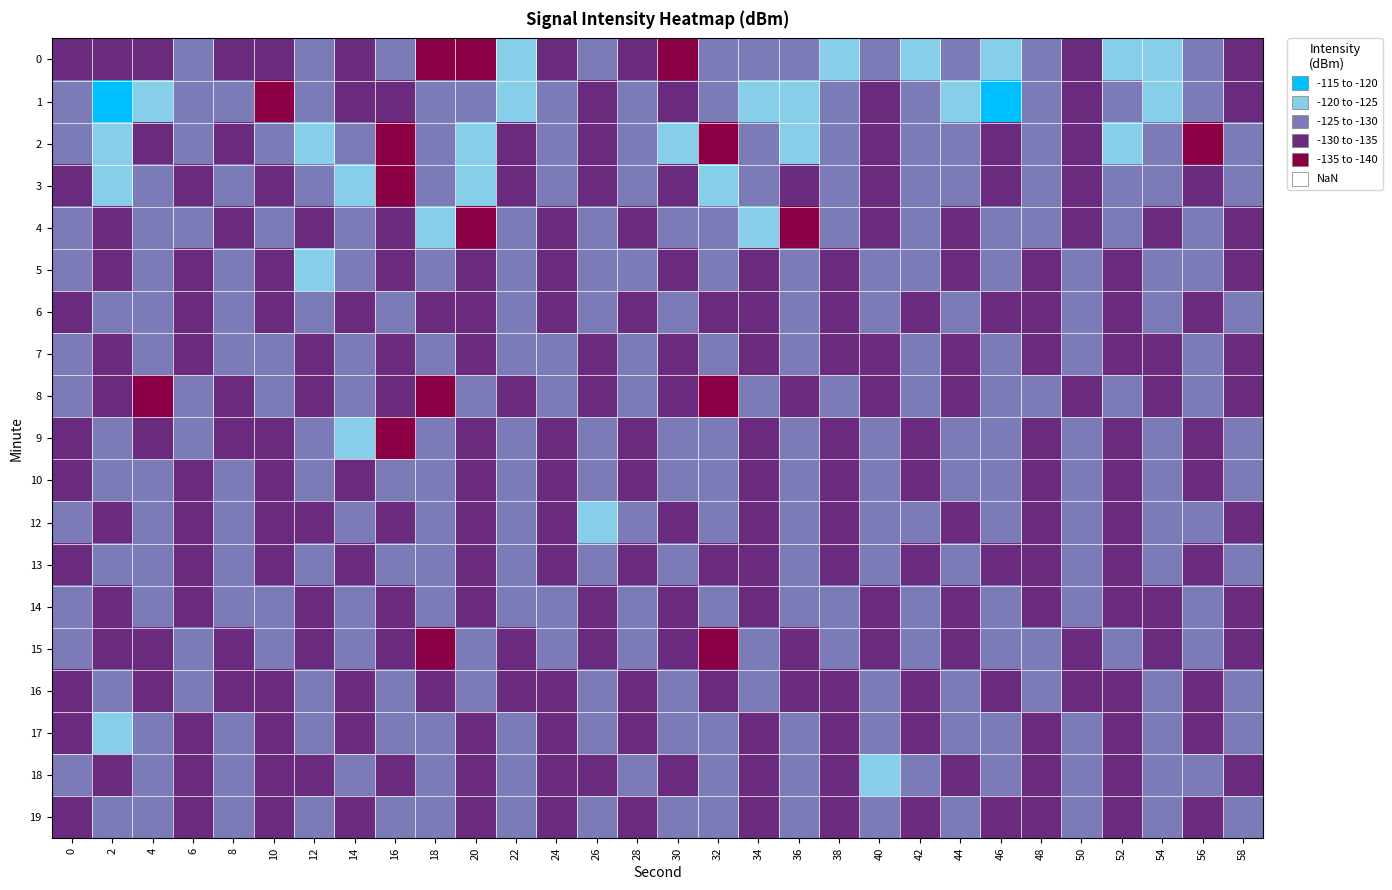

Reading left to right, extract all data points from this chart.

0: 0=-133.2	2=-133.7	4=-130.5	6=-126.7	8=-132.4	10=-134.5	12=-125.8	14=-130.1	16=-128.3	18=-136.0	20=-139.9	22=-124.3	24=-130.9	26=-127.8	28=-130.9	30=-137.7	32=-126.3	34=-128.6	36=-125.6	38=-124.1	40=-129.0	42=-121.9	44=-128.6	46=-120.5	48=-127.5	50=-131.0	52=-121.7	54=-123.5	56=-128.2	58=-130.8
1: 0=-129.9	2=-119.2	4=-120.9	6=-128.8	8=-126.1	10=-135.8	12=-126.7	14=-131.3	16=-130.3	18=-127.1	20=-128.5	22=-122.3	24=-125.6	26=-131.0	28=-129.4	30=-133.2	32=-127.8	34=-124.5	36=-121.9	38=-126.4	40=-130.1	42=-128.7	44=-123.8	46=-119.5	48=-125.2	50=-132.4	52=-127.1	54=-124.8	56=-129.3	58=-131.6
2: 0=-128.4	2=-122.7	4=-131.2	6=-126.8	8=-133.5	10=-129.0	12=-124.3	14=-128.9	16=-135.1	18=-127.6	20=-121.4	22=-130.2	24=-125.7	26=-132.8	28=-128.3	30=-124.6	32=-136.2	34=-129.4	36=-123.5	38=-127.8	40=-131.9	42=-125.1	44=-128.6	46=-133.4	48=-126.2	50=-130.7	52=-124.9	54=-128.1	56=-135.6	58=-127.3
3: 0=-130.5	2=-124.2	4=-128.7	6=-133.1	8=-126.4	10=-131.8	12=-128.2	14=-123.6	16=-136.4	18=-129.7	20=-124.1	22=-130.3	24=-127.5	26=-133.9	28=-126.8	30=-130.2	32=-124.7	34=-128.4	36=-132.6	38=-127.1	40=-131.5	42=-125.3	44=-129.8	46=-134.2	48=-127.6	50=-131.1	52=-125.4	54=-129.0	56=-133.7	58=-126.9
4: 0=-127.3	2=-131.6	4=-125.4	6=-129.8	8=-134.1	10=-128.5	12=-132.7	14=-126.1	16=-130.4	18=-124.8	20=-136.9	22=-128.2	24=-132.5	26=-126.8	28=-131.0	30=-125.3	32=-129.6	34=-123.9	36=-137.2	38=-129.5	40=-133.8	42=-127.2	44=-131.4	46=-125.7	48=-129.9	50=-134.3	52=-128.6	54=-132.0	56=-126.3	58=-130.6
5: 0=-129.2	2=-133.5	4=-127.8	6=-132.1	8=-126.4	10=-130.7	12=-124.9	14=-129.3	16=-133.6	18=-127.9	20=-132.2	22=-126.5	24=-130.8	26=-125.1	28=-129.4	30=-133.7	32=-128.0	34=-132.3	36=-126.6	38=-130.9	40=-125.2	42=-129.5	44=-133.8	46=-128.1	48=-132.4	50=-126.7	52=-131.0	54=-125.3	56=-129.6	58=-133.9
6: 0=-131.4	2=-125.7	4=-130.0	6=-134.3	8=-128.6	10=-132.9	12=-127.2	14=-131.5	16=-125.8	18=-130.1	20=-134.4	22=-128.7	24=-133.0	26=-127.3	28=-131.6	30=-125.9	32=-130.2	34=-134.5	36=-128.8	38=-133.1	40=-127.4	42=-131.7	44=-126.0	46=-130.3	48=-134.6	50=-128.9	52=-133.2	54=-127.5	56=-131.8	58=-126.1
7: 0=-128.3	2=-132.6	4=-127.0	6=-131.3	8=-125.5	10=-129.9	12=-134.2	14=-128.5	16=-132.8	18=-127.1	20=-131.4	22=-125.6	24=-130.0	26=-134.3	28=-128.6	30=-132.9	32=-127.2	34=-131.5	36=-125.7	38=-130.1	40=-134.4	42=-128.7	44=-133.0	46=-127.3	48=-131.6	50=-125.8	52=-130.2	54=-134.5	56=-128.8	58=-133.1
8: 0=-126.5	2=-130.8	4=-135.1	6=-129.4	8=-133.7	10=-128.0	12=-132.3	14=-126.6	16=-130.9	18=-135.2	20=-129.5	22=-133.8	24=-128.1	26=-132.4	28=-126.7	30=-131.0	32=-135.3	34=-129.6	36=-133.9	38=-128.2	40=-132.5	42=-126.8	44=-131.1	46=-125.4	48=-129.7	50=-134.0	52=-128.3	54=-132.6	56=-127.0	58=-131.3
9: 0=-133.0	2=-127.3	4=-131.6	6=-125.9	8=-130.2	10=-134.5	12=-128.8	14=-123.1	16=-137.4	18=-129.7	20=-134.0	22=-128.3	24=-132.6	26=-127.0	28=-131.3	30=-125.5	32=-129.8	34=-134.1	36=-128.4	38=-132.7	40=-127.1	42=-131.4	44=-125.6	46=-130.0	48=-134.3	50=-128.6	52=-132.9	54=-127.2	56=-131.5	58=-125.7
10: 0=-130.8	2=-125.1	4=-129.4	6=-133.7	8=-128.0	10=-132.3	12=-126.6	14=-130.9	16=-125.2	18=-129.5	20=-133.8	22=-128.1	24=-132.4	26=-126.7	28=-131.0	30=-125.3	32=-129.6	34=-134.0	36=-128.2	38=-132.5	40=-126.8	42=-131.1	44=-125.4	46=-129.7	48=-134.1	50=-128.3	52=-132.6	54=-127.0	56=-131.3	58=-125.5
12: 0=-129.1	2=-133.4	4=-127.8	6=-132.0	8=-126.3	10=-130.6	12=-134.9	14=-129.2	16=-133.5	18=-127.9	20=-132.1	22=-126.4	24=-130.7	26=-125.0	28=-129.3	30=-133.6	32=-127.9	34=-132.2	36=-126.5	38=-130.8	40=-125.1	42=-129.4	44=-133.7	46=-128.0	48=-132.3	50=-126.6	52=-130.9	54=-125.2	56=-129.5	58=-133.8
13: 0=-131.3	2=-125.6	4=-129.9	6=-134.2	8=-128.5	10=-132.8	12=-127.1	14=-131.4	16=-125.7	18=-130.0	20=-134.3	22=-128.6	24=-132.9	26=-127.2	28=-131.5	30=-125.8	32=-130.1	34=-134.4	36=-128.7	38=-133.0	40=-127.3	42=-131.6	44=-125.9	46=-130.2	48=-134.5	50=-128.8	52=-133.1	54=-127.4	56=-131.7	58=-126.0
14: 0=-128.2	2=-132.5	4=-126.9	6=-131.2	8=-125.4	10=-129.8	12=-134.1	14=-128.4	16=-132.7	18=-127.0	20=-131.3	22=-125.5	24=-129.9	26=-134.2	28=-128.5	30=-132.8	32=-127.1	34=-131.4	36=-125.7	38=-130.0	40=-134.3	42=-128.6	44=-132.9	46=-127.2	48=-131.5	50=-125.8	52=-130.1	54=-134.4	56=-128.7	58=-132.9
15: 0=-126.4	2=-130.7	4=-135.0	6=-129.3	8=-133.6	10=-127.9	12=-132.2	14=-126.5	16=-130.8	18=-135.1	20=-129.4	22=-133.7	24=-128.0	26=-132.3	28=-126.6	30=-130.9	32=-135.2	34=-129.5	36=-133.8	38=-128.1	40=-132.4	42=-126.7	44=-131.0	46=-125.3	48=-129.6	50=-133.9	52=-128.2	54=-132.5	56=-126.8	58=-131.1
16: 0=-132.9	2=-127.2	4=-131.5	6=-125.8	8=-130.1	10=-134.4	12=-128.7	14=-133.0	16=-127.3	18=-131.6	20=-125.9	22=-130.2	24=-134.5	26=-128.8	28=-133.1	30=-127.4	32=-131.7	34=-126.0	36=-130.3	38=-134.6	40=-128.9	42=-133.2	44=-127.5	46=-131.8	48=-126.1	50=-130.4	52=-134.7	54=-129.0	56=-133.3	58=-127.6
17: 0=-130.7	2=-125.0	4=-129.3	6=-133.6	8=-127.9	10=-132.2	12=-126.5	14=-130.8	16=-125.1	18=-129.4	20=-133.7	22=-128.0	24=-132.3	26=-126.6	28=-130.9	30=-125.2	32=-129.5	34=-133.8	36=-128.1	38=-132.4	40=-126.7	42=-131.0	44=-125.3	46=-129.6	48=-133.9	50=-128.2	52=-132.5	54=-126.8	56=-131.1	58=-125.4
18: 0=-129.0	2=-133.3	4=-127.6	6=-131.9	8=-126.2	10=-130.5	12=-134.8	14=-129.1	16=-133.4	18=-127.7	20=-132.0	22=-126.3	24=-130.6	26=-134.9	28=-129.2	30=-133.5	32=-127.8	34=-132.1	36=-126.4	38=-130.7	40=-125.0	42=-129.3	44=-133.6	46=-127.9	48=-132.2	50=-126.5	52=-130.8	54=-125.1	56=-129.4	58=-133.7
19: 0=-131.2	2=-125.5	4=-129.8	6=-134.1	8=-128.4	10=-132.7	12=-127.0	14=-131.3	16=-125.6	18=-129.9	20=-134.2	22=-128.5	24=-132.8	26=-127.1	28=-131.4	30=-125.7	32=-130.0	34=-134.3	36=-128.6	38=-132.9	40=-127.2	42=-131.5	44=-125.8	46=-130.1	48=-134.4	50=-128.7	52=-133.0	54=-127.3	56=-131.6	58=-125.9